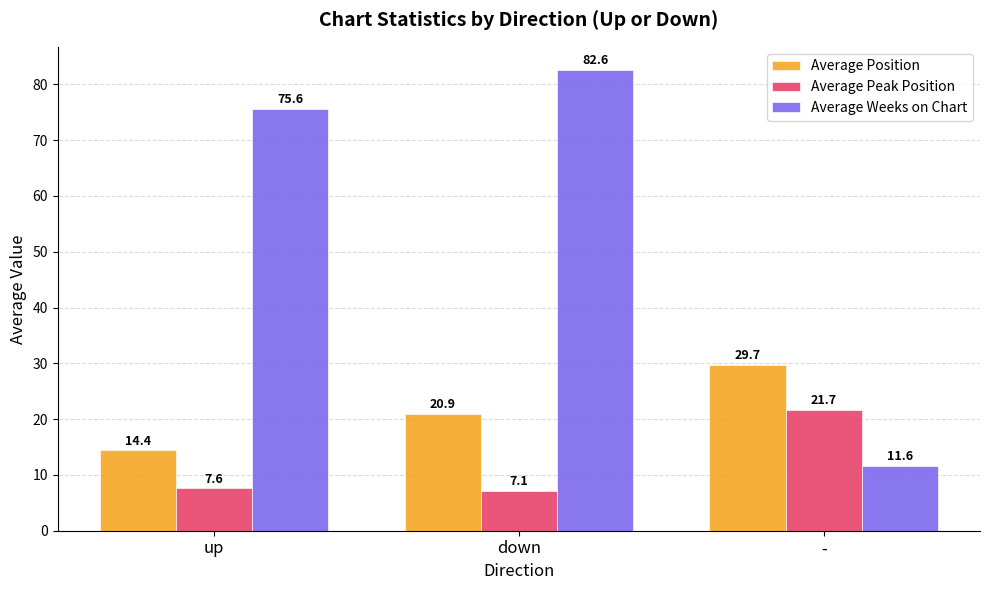

What are all the series names shown in the legend?

Average Position, Average Peak Position, Average Weeks on Chart